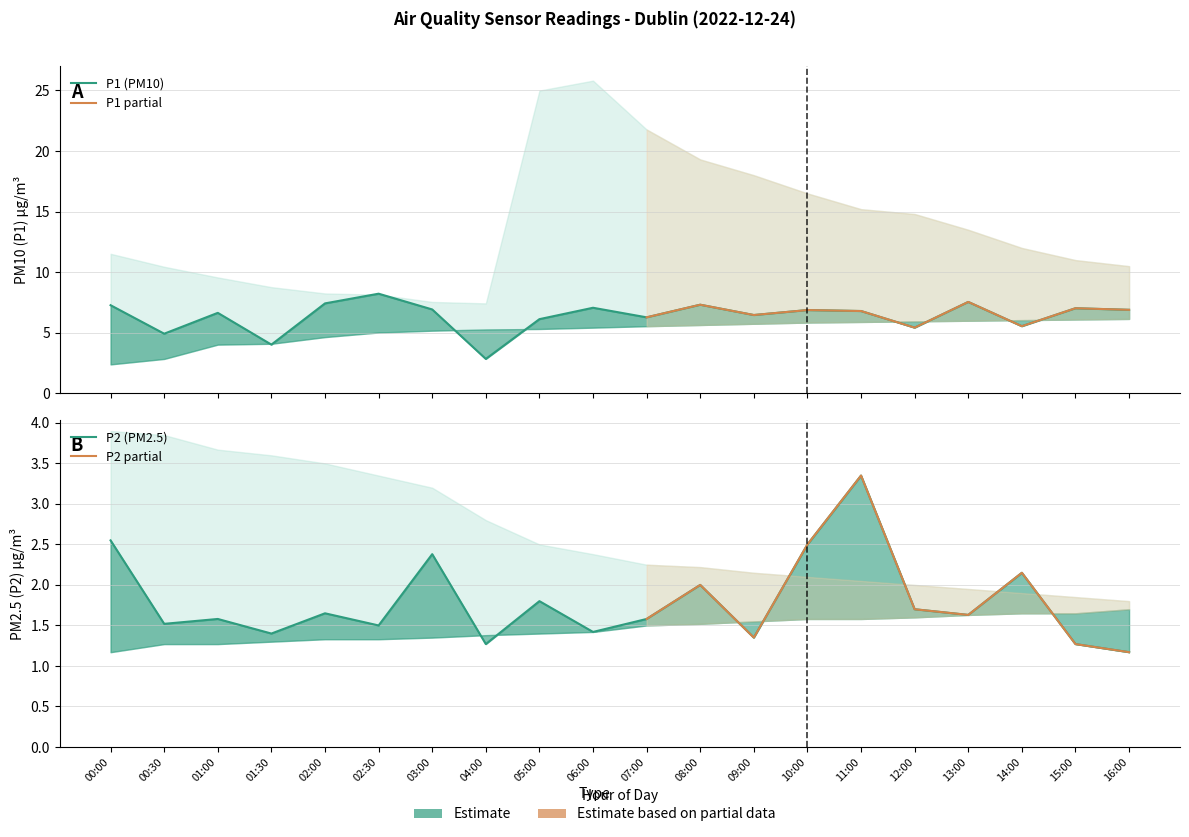

How many interior local valleys does the P2 series have?

7